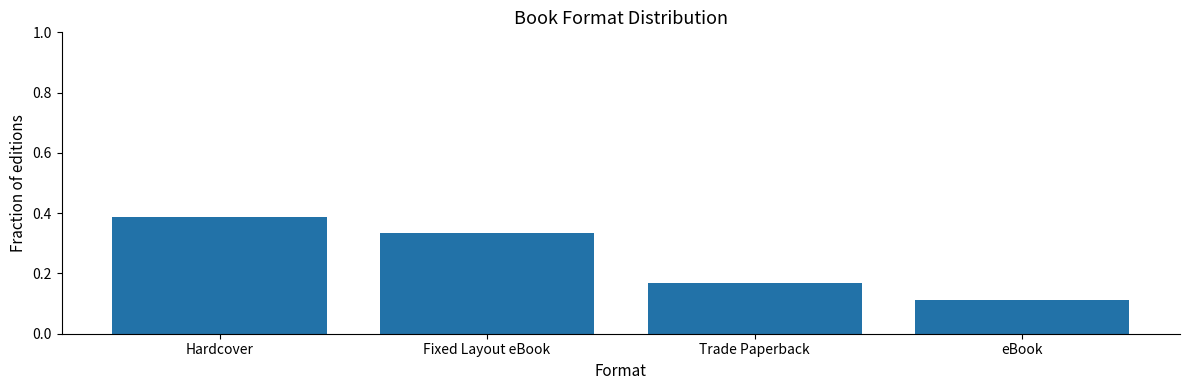

Which label corresponds to the smallest value in the chart?

eBook